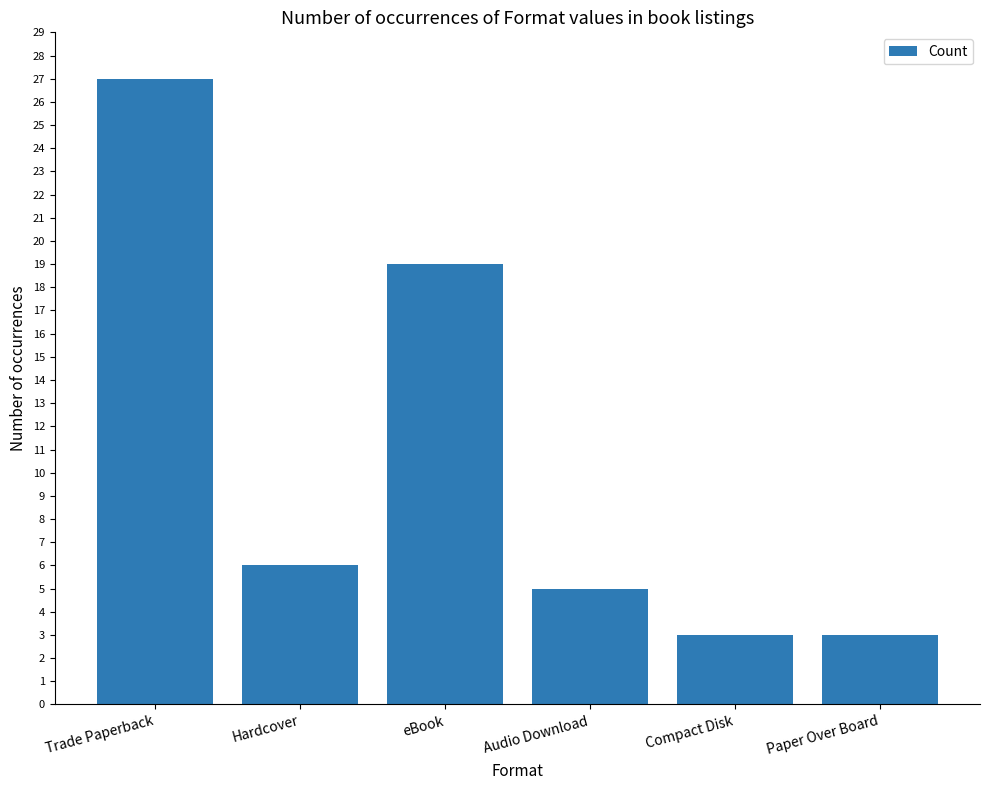

Approximately how many times larger is the value at Trade Paperback compared to Audio Download?

5.4